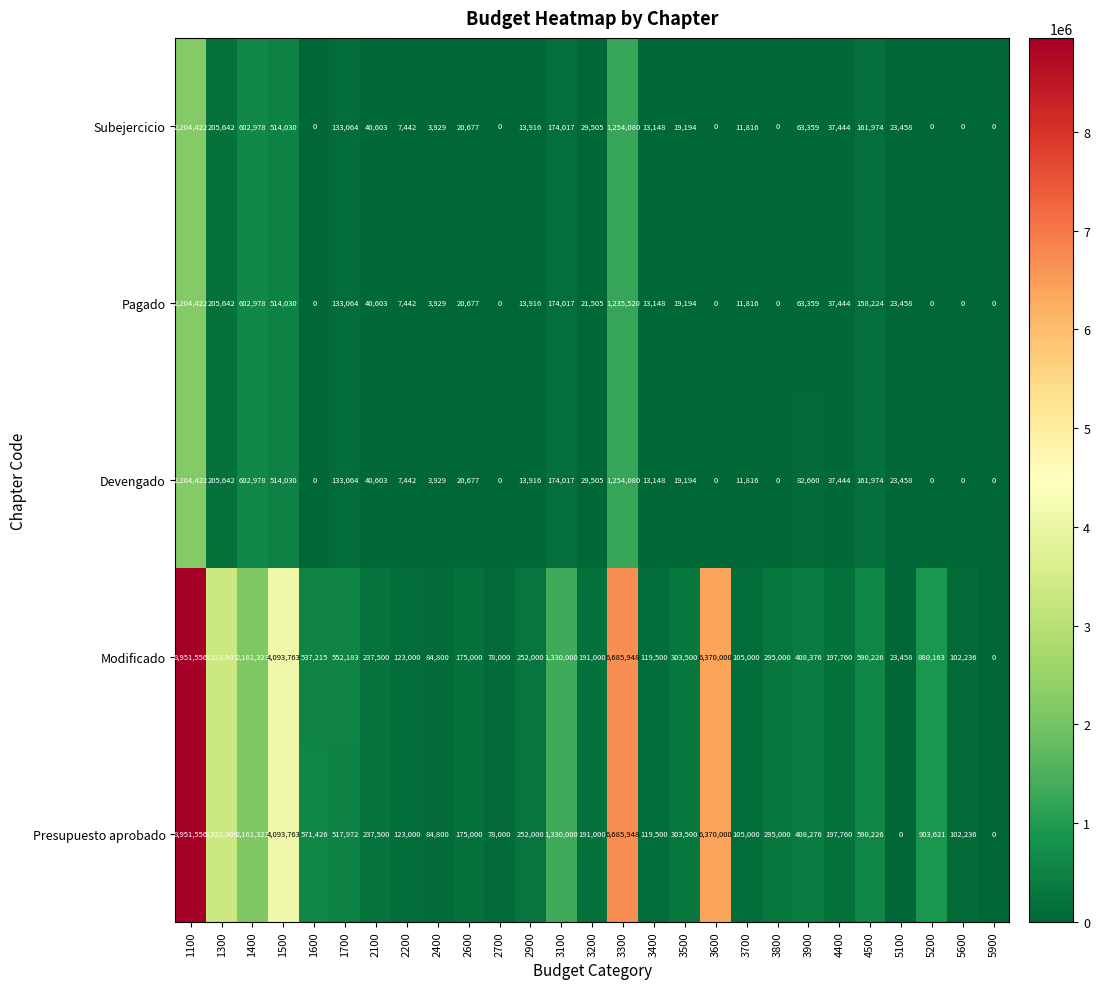

What is the greatest value displayed?

8951556